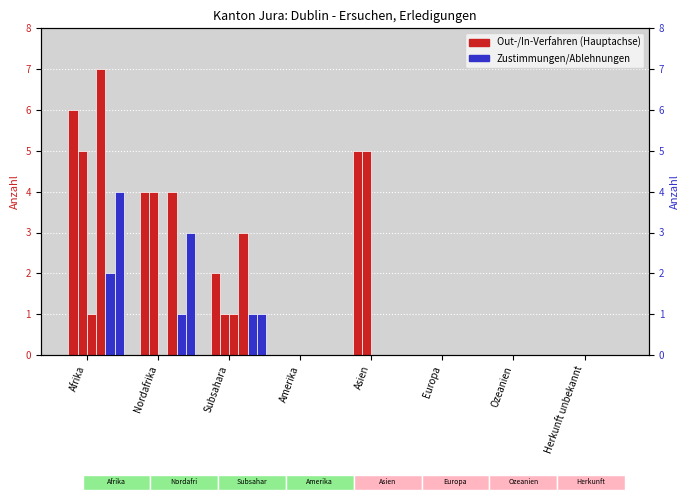

What is the label of the 2nd bar from the right?

Ozeanien